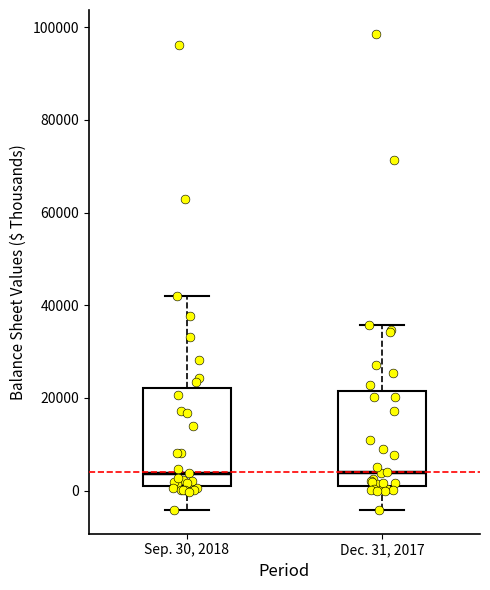

Where does the upper whisker of the box for Dec. 31, 2017 end on the y-axis? The values are not printed on the chart, so give them approximately, as read against the axis.

36000